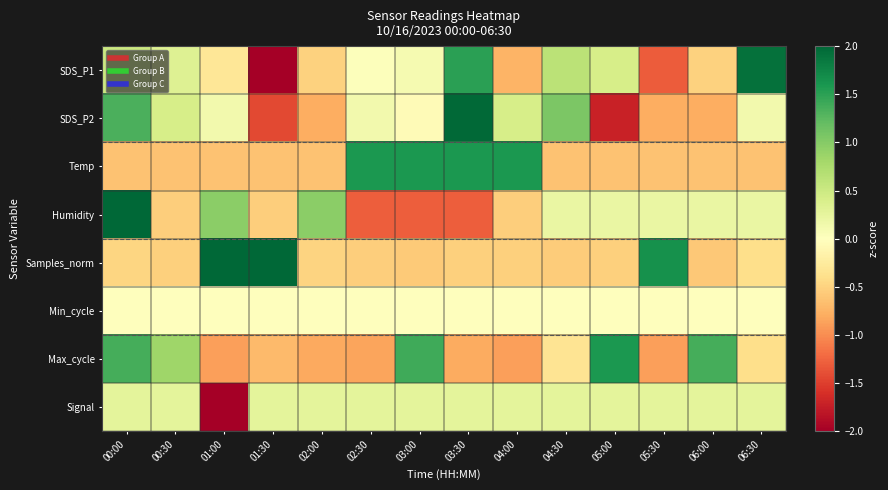

What is the total value across all series at 05:00?

-0.4